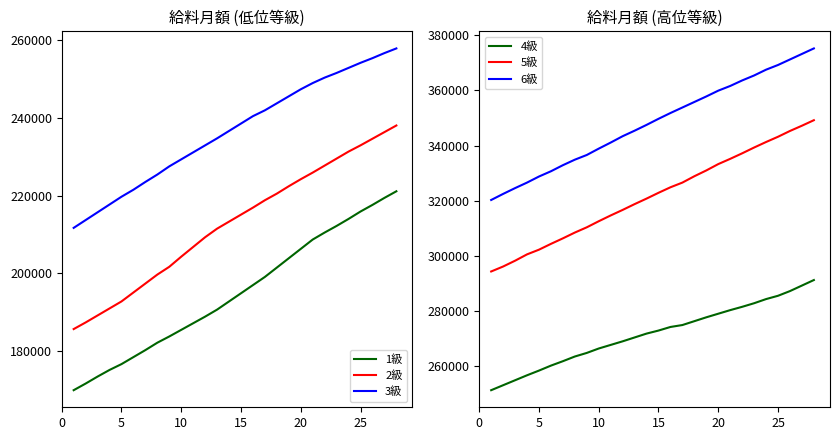

True or false: 5級 and 4級 intersect in this chart.

False